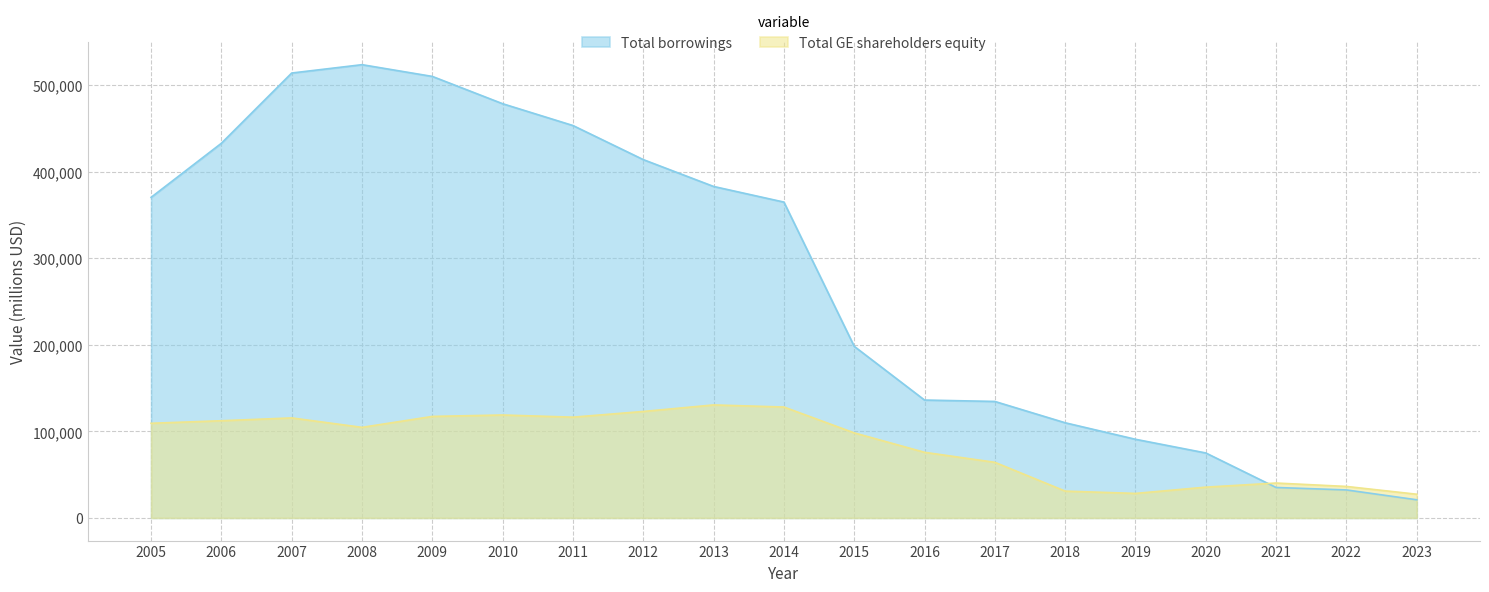

True or false: Total borrowings has a value of 534227 at 2005.

False